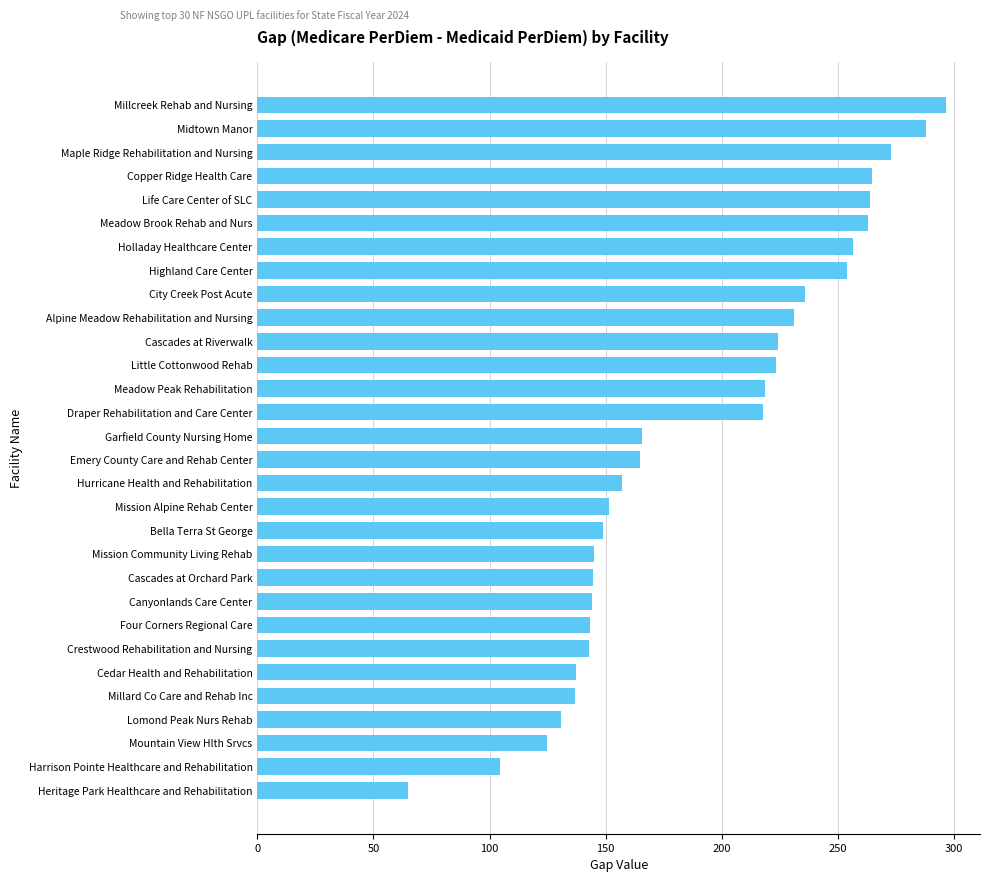

How many bars are there in total?

30